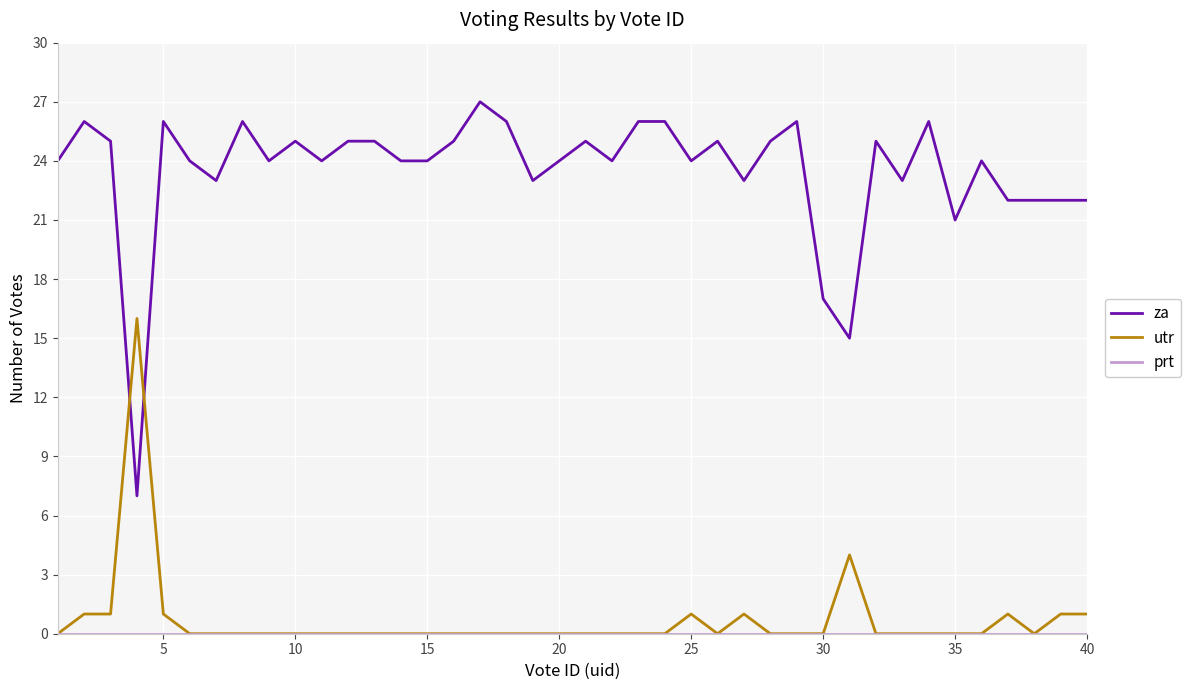

What is the greatest value displayed?

27